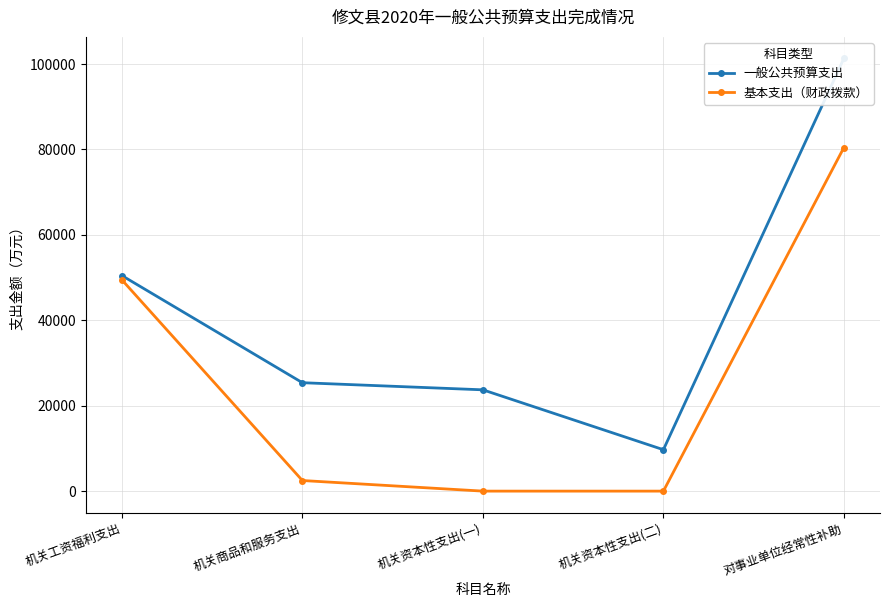

Does the chart have visible grid lines?

Yes